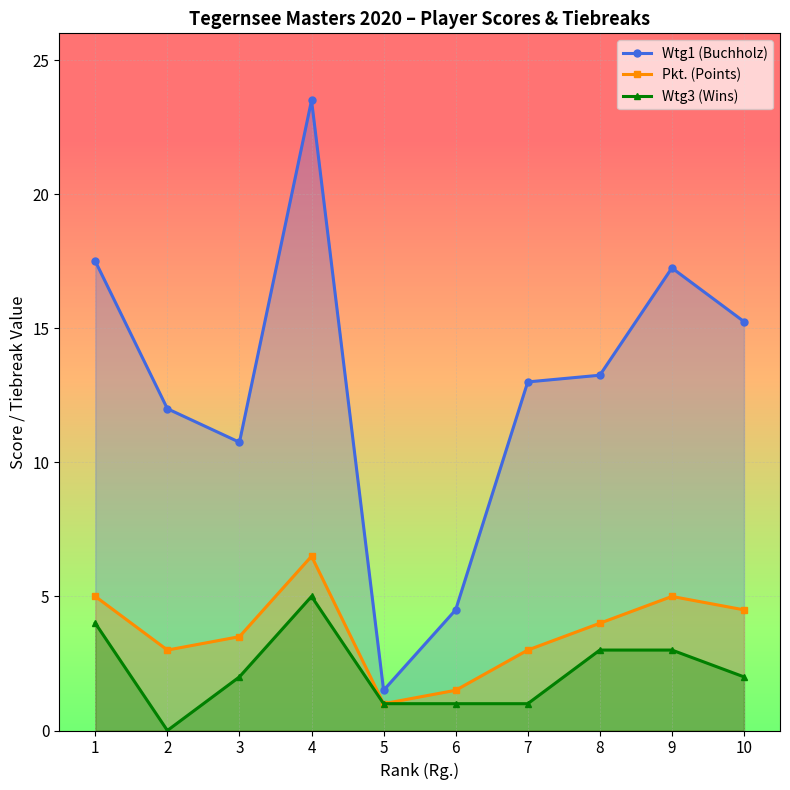

Reading left to right, what are all the values shown in this chart?

Wtg1 (Buchholz): 1=17.5	2=12.0	3=10.8	4=23.5	5=1.5	6=4.5	7=13.0	8=13.2	9=17.2	10=15.2
Pkt. (Points): 1=5.0	2=3.0	3=3.5	4=6.5	5=1.0	6=1.5	7=3.0	8=4.0	9=5.0	10=4.5
Wtg3 (Wins): 1=4.0	2=0.0	3=2.0	4=5.0	5=1.0	6=1.0	7=1.0	8=3.0	9=3.0	10=2.0